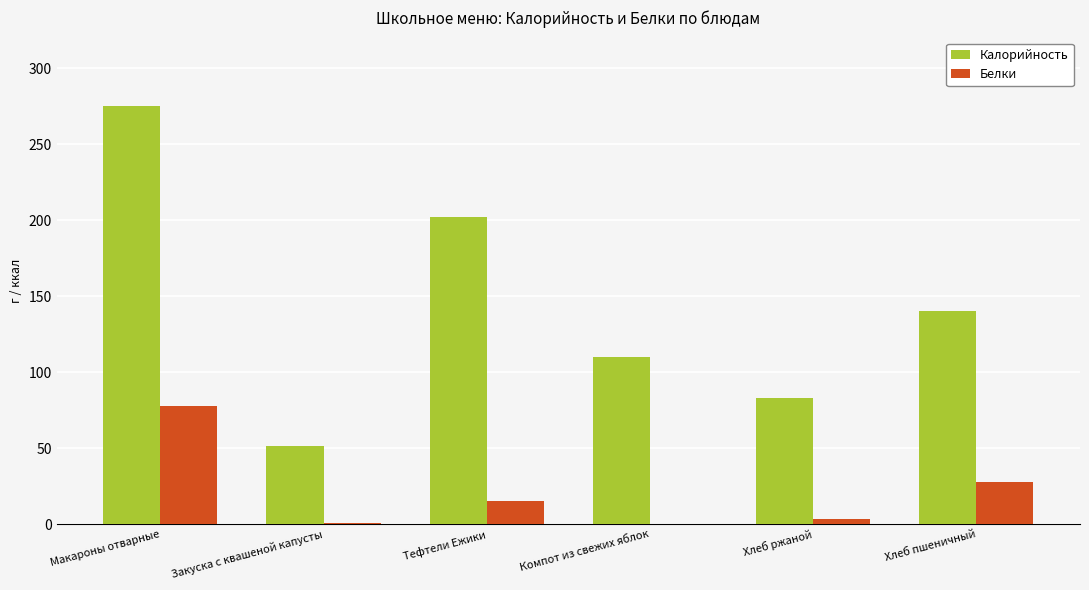

The Белки series shows 53.4 at Макароны отварные. True or false?

False